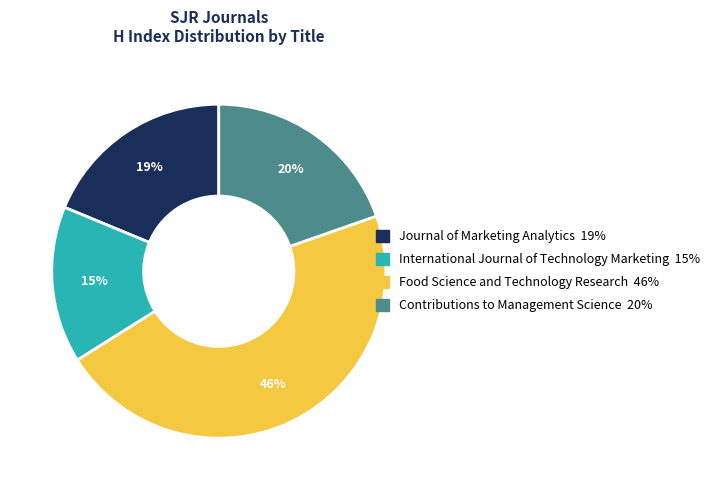

What percentage is the Food Science and Technology Research slice, to the nearest percent?

46%